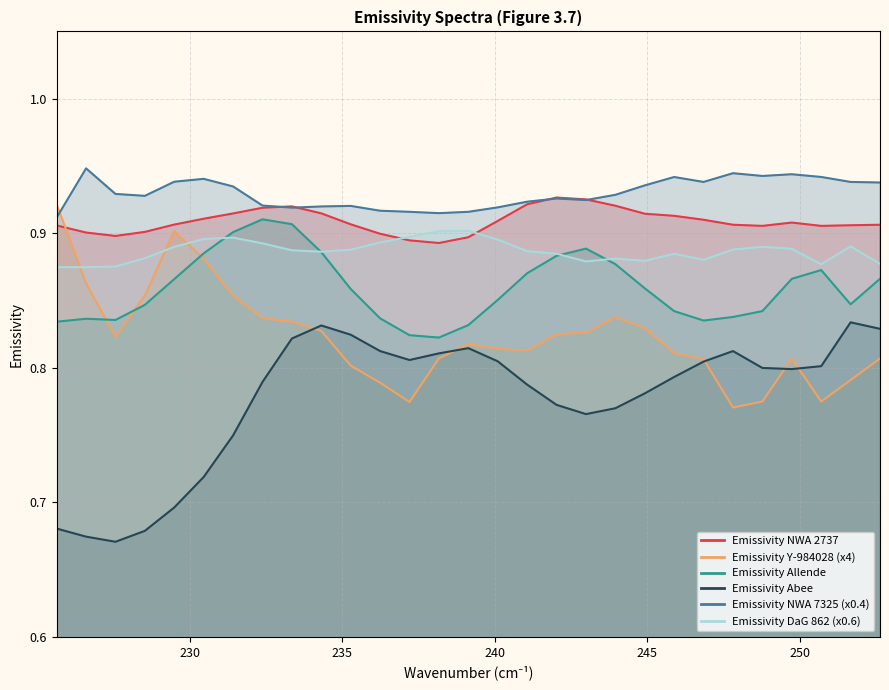

At how many categories does at least one series exceed 0?

29